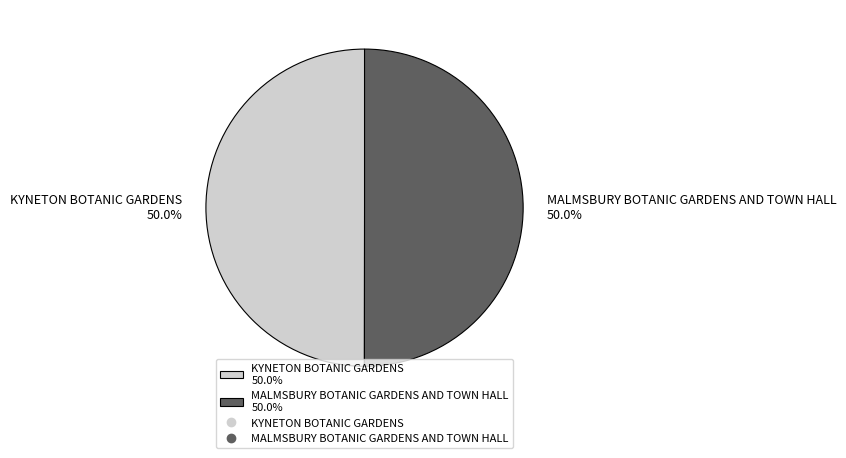

How many slices are in this pie chart?

2